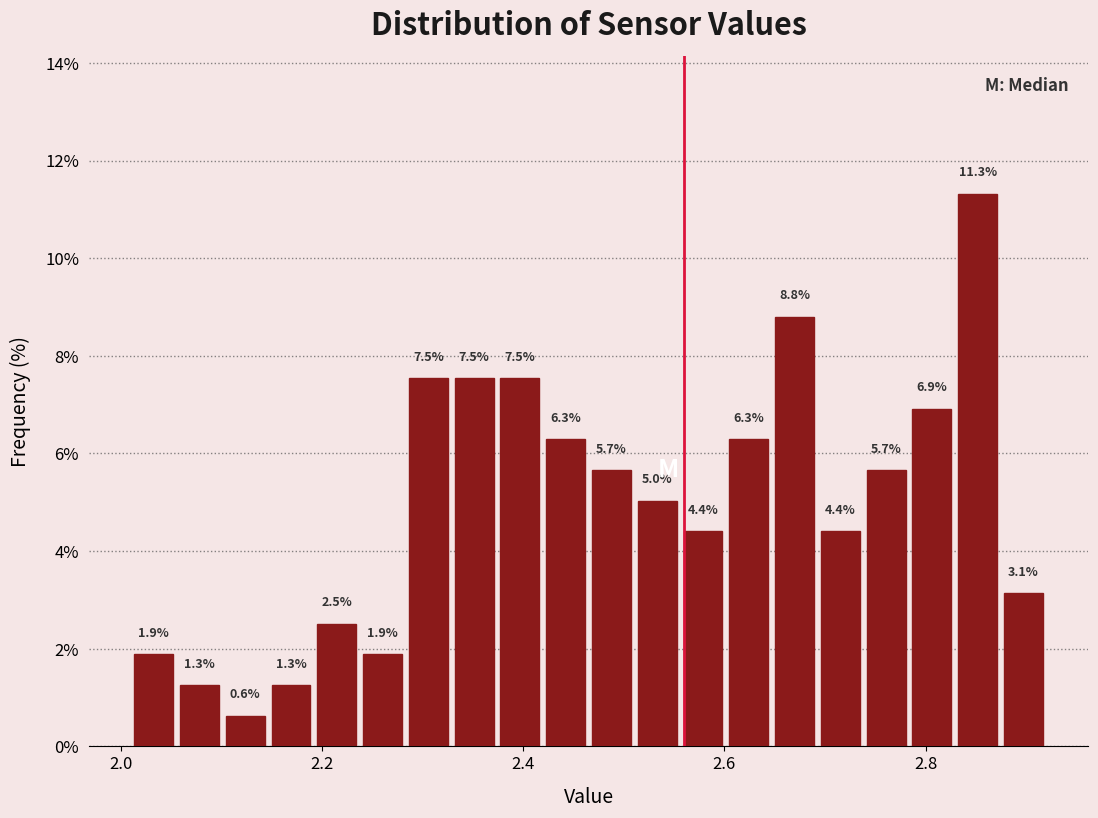

Around what value on the x-axis is the tallest bar? Give the approximate position of its centre, as read against the axis.

2.86